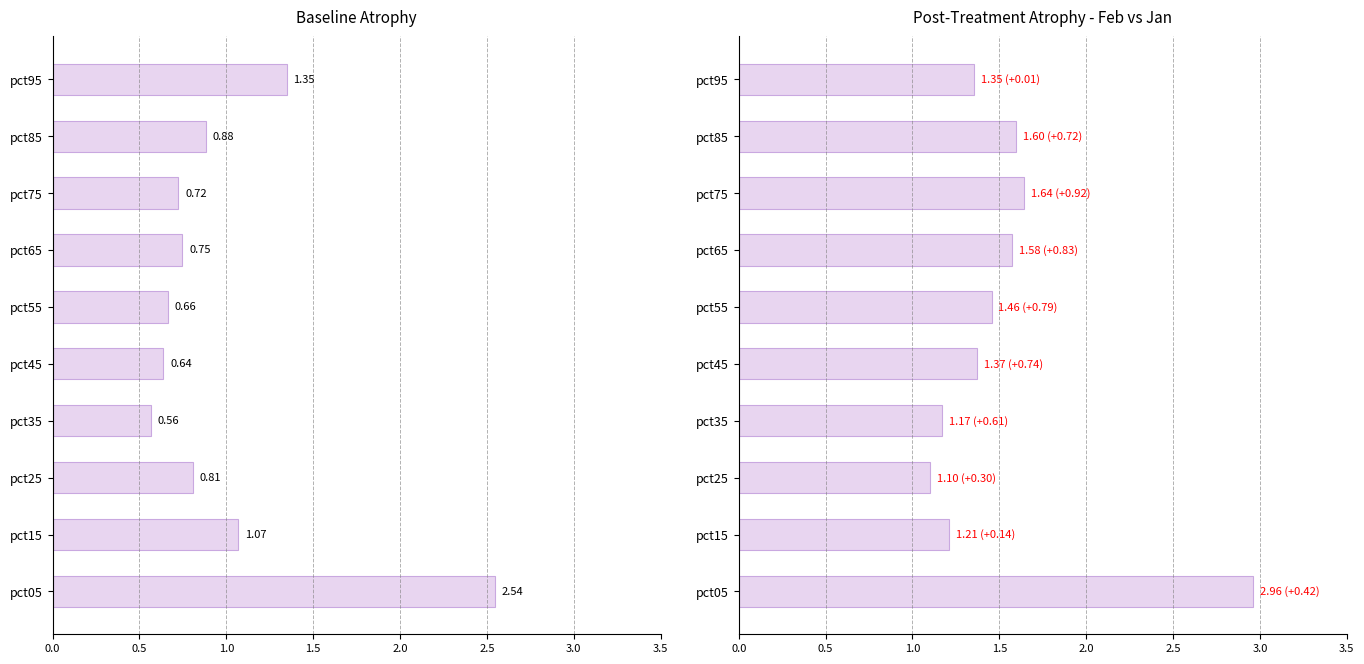

What is the minimum value shown in the chart?

0.6